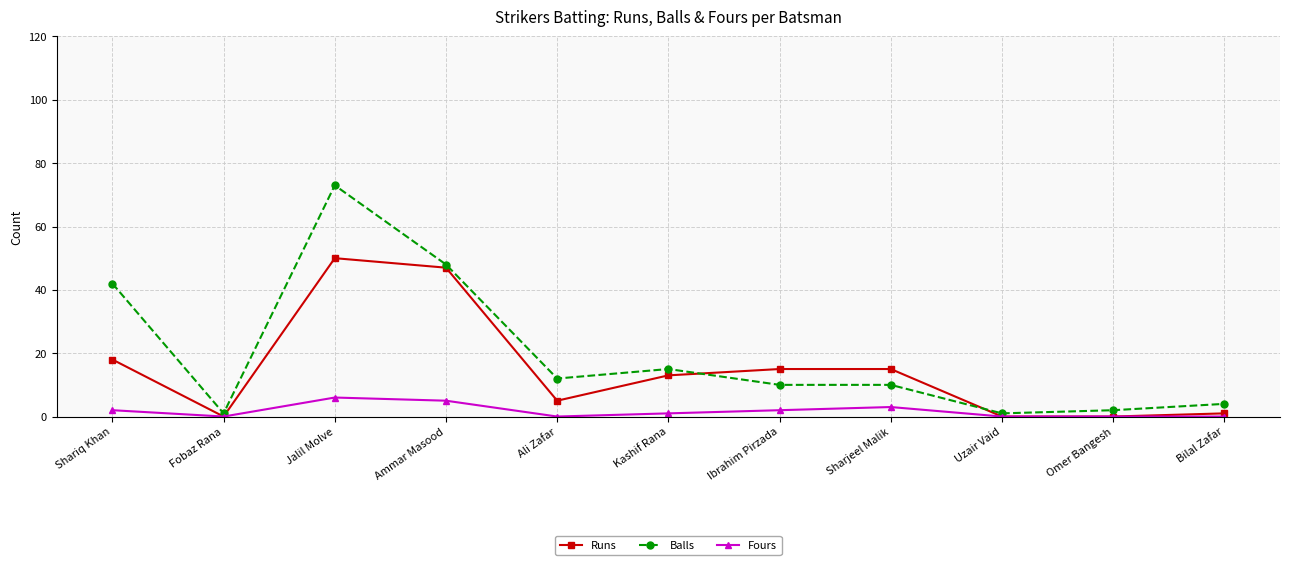

How many categories are shown in the chart?

11